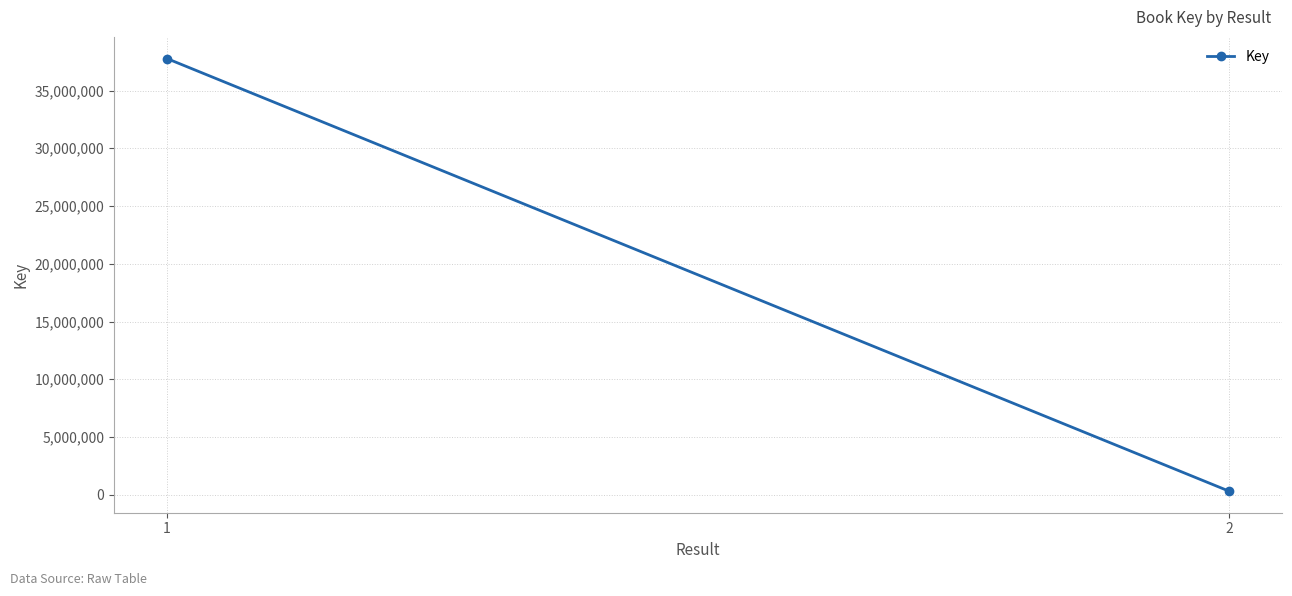

What is the value of the 2nd point from the left?

317653